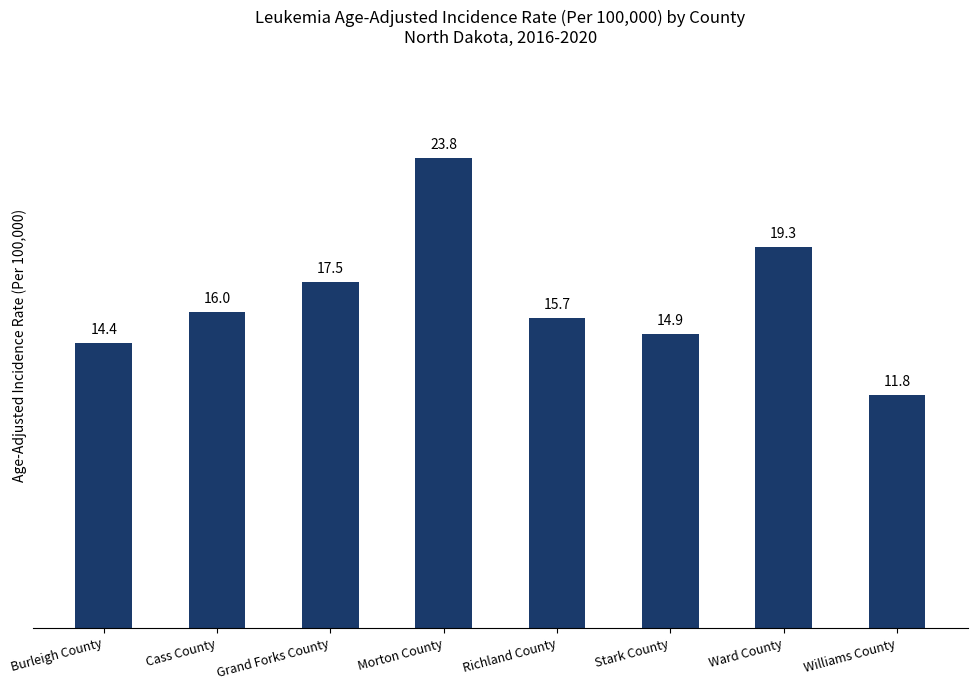

Which has a higher value, Burleigh County or Ward County?

Ward County